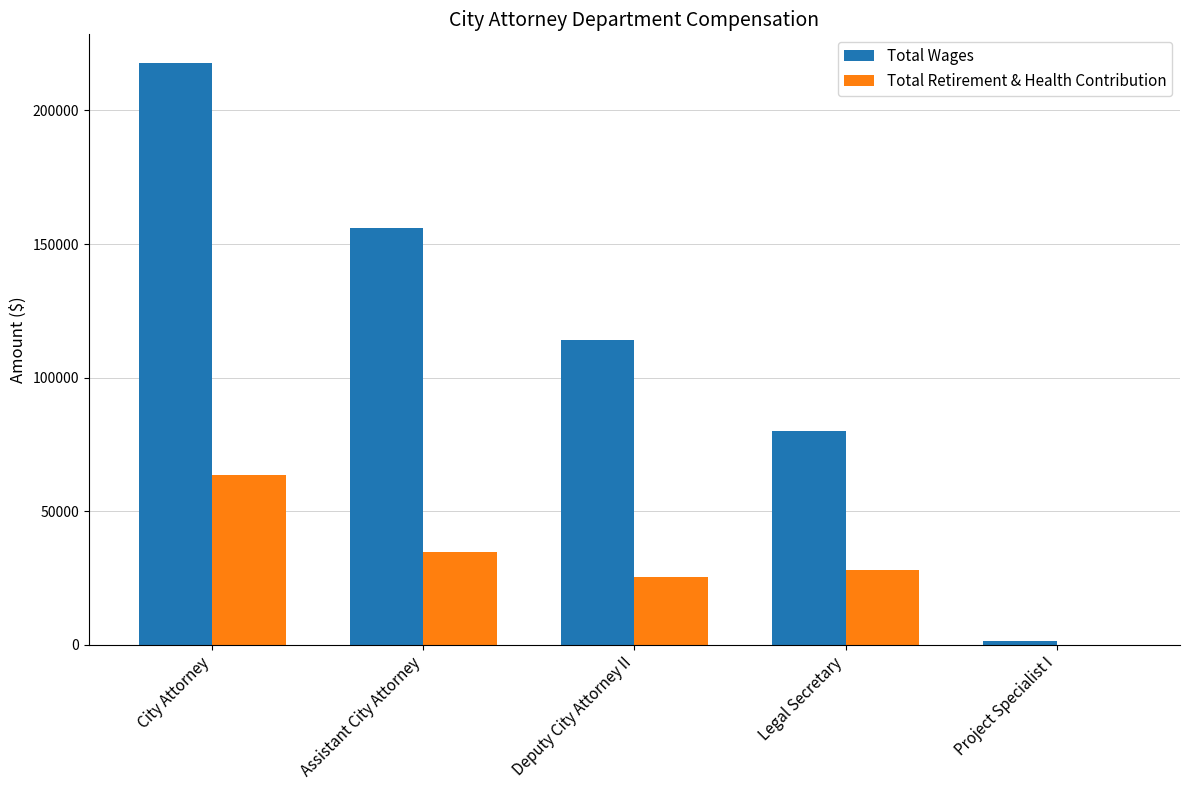

What is the sum of all Total Retirement & Health Contribution values?

151295